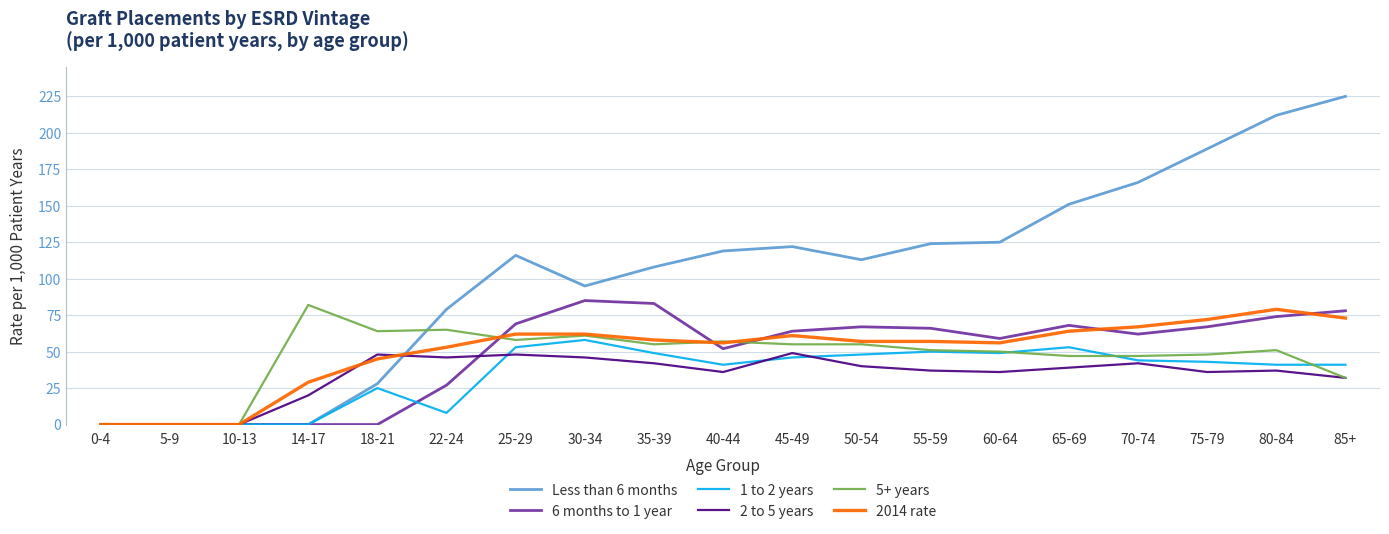

How many values in the 1 to 2 years series are below 43?

9